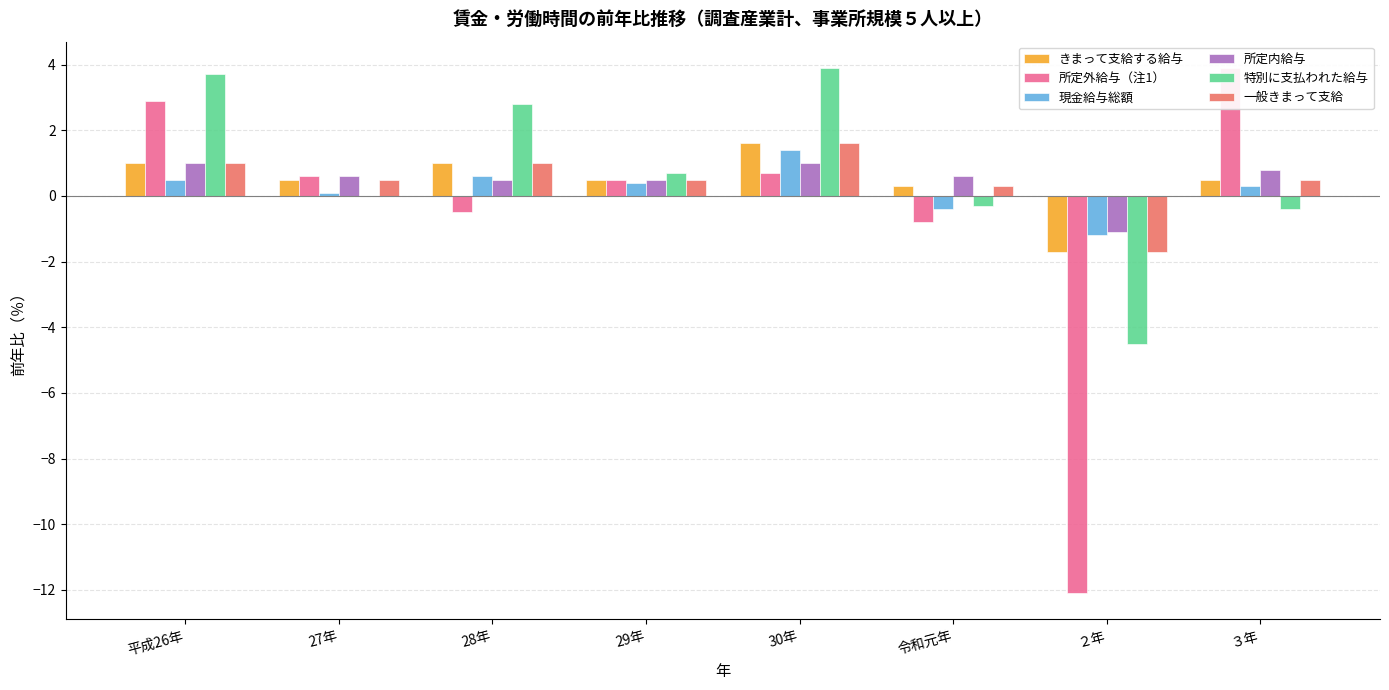

How many values in the 現金給与総額 series are below 0?

2